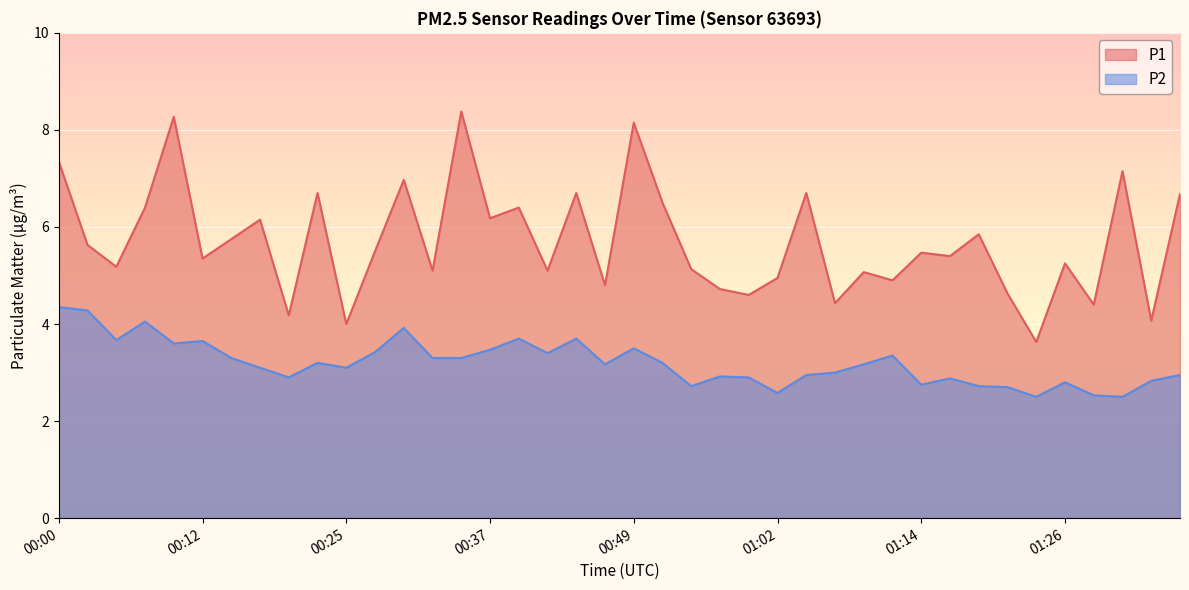

Reading left to right, list all the values displayed in this chart.

P1: 00:00=7.3	00:03=5.6	00:05=5.2	00:07=6.4	00:10=8.3	00:12=5.3	00:15=5.8	00:17=6.2	00:20=4.2	00:22=6.7	00:25=4.0	00:27=5.5	00:30=7.0	00:32=5.1	00:35=8.4	00:37=6.2	00:40=6.4	00:42=5.1	00:44=6.7	00:47=4.8	00:49=8.2	00:52=6.5	00:54=5.1	00:57=4.7	00:59=4.6	01:02=5.0	01:04=6.7	01:07=4.4	01:09=5.1	01:12=4.9	01:14=5.5	01:17=5.4	01:19=5.8	01:22=4.6	01:24=3.6	01:26=5.2	01:29=4.4	01:31=7.2	01:34=4.1	01:36=6.7
P2: 00:00=4.3	00:03=4.3	00:05=3.7	00:07=4.0	00:10=3.6	00:12=3.6	00:15=3.3	00:17=3.1	00:20=2.9	00:22=3.2	00:25=3.1	00:27=3.4	00:30=3.9	00:32=3.3	00:35=3.3	00:37=3.5	00:40=3.7	00:42=3.4	00:44=3.7	00:47=3.2	00:49=3.5	00:52=3.2	00:54=2.7	00:57=2.9	00:59=2.9	01:02=2.6	01:04=3.0	01:07=3.0	01:09=3.2	01:12=3.4	01:14=2.8	01:17=2.9	01:19=2.7	01:22=2.7	01:24=2.5	01:26=2.8	01:29=2.5	01:31=2.5	01:34=2.8	01:36=3.0